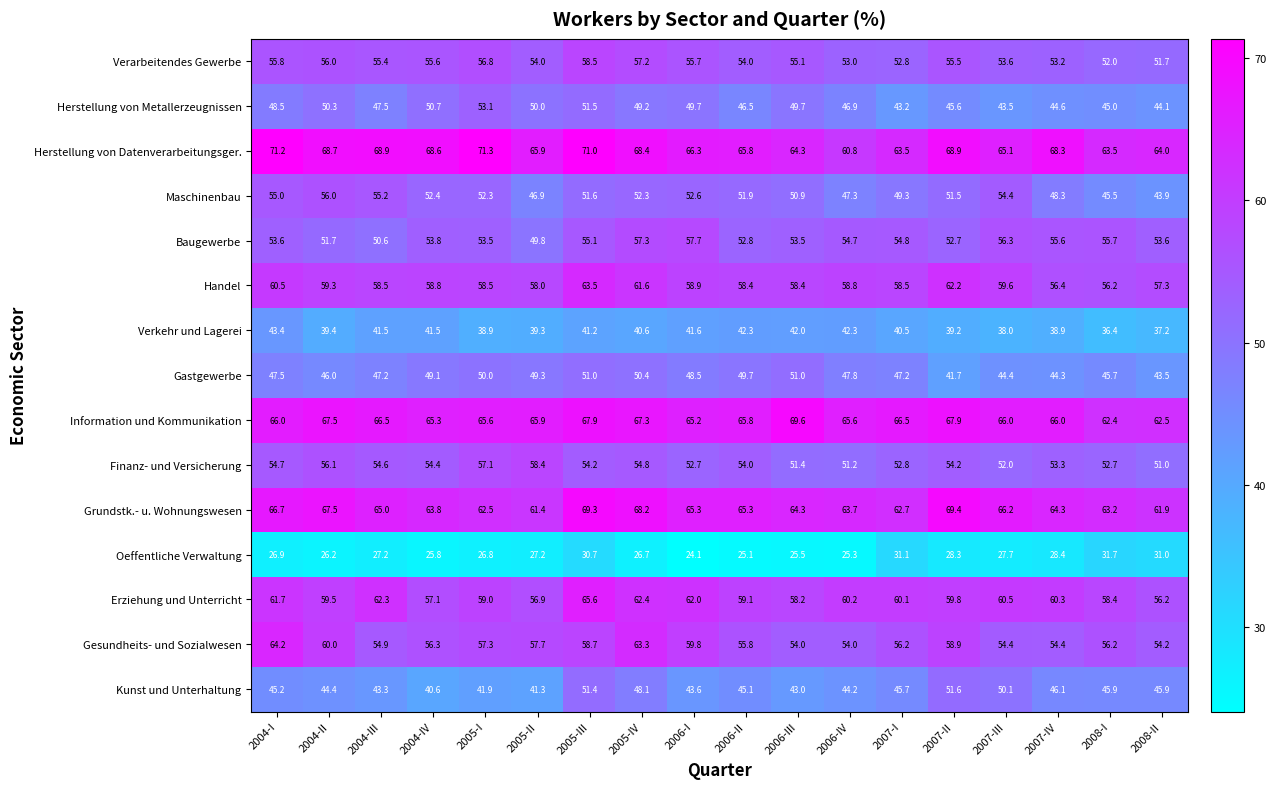

How many series are shown in this chart?

15